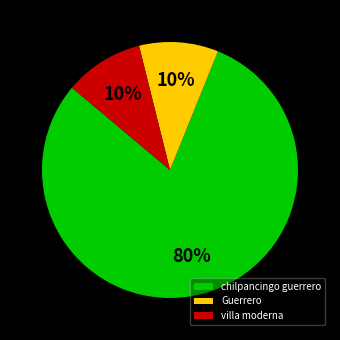

The villa moderna slice represents 4% of the pie. True or false?

False